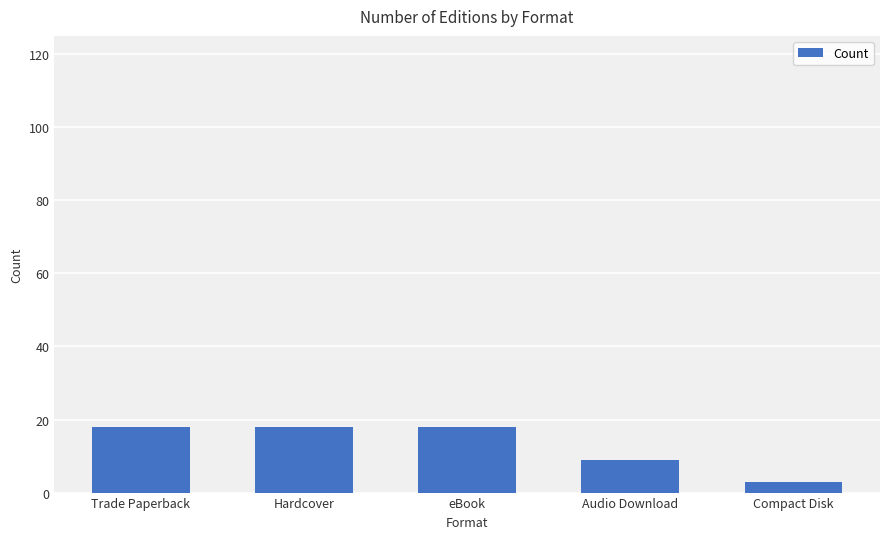

How many categories are shown in the chart?

5